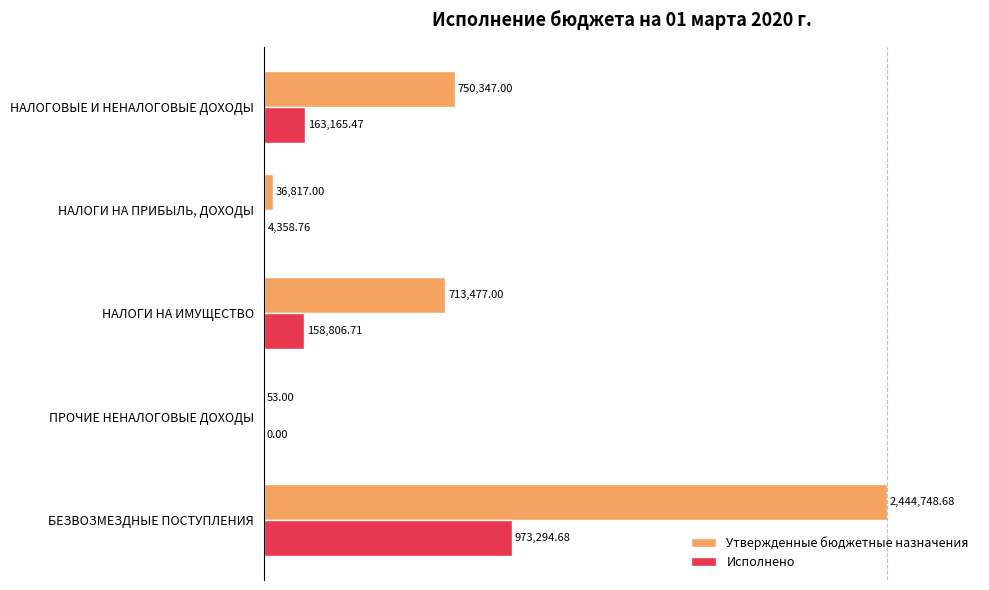

What are all the series names shown in the legend?

Утвержденные бюджетные назначения, Исполнено